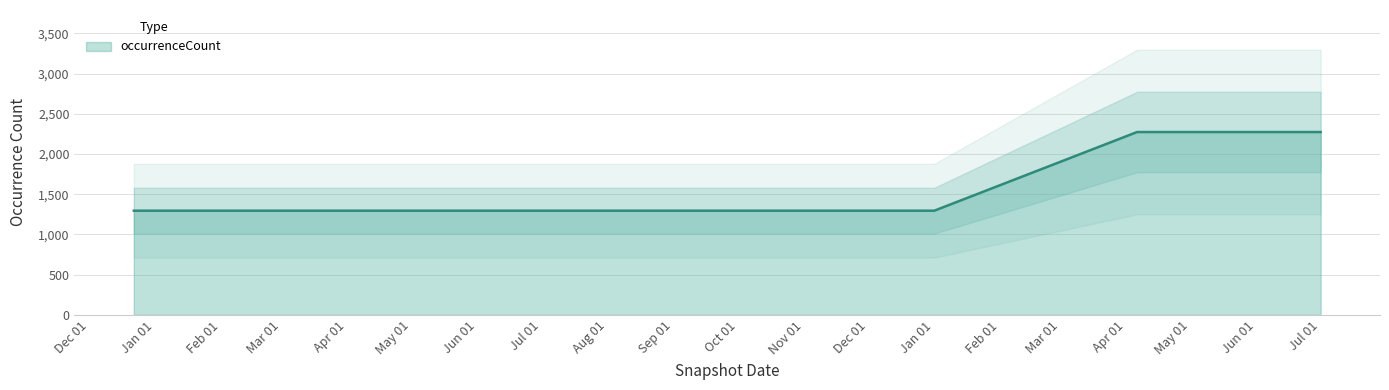

What is the difference between the maximum and minimum values?

978